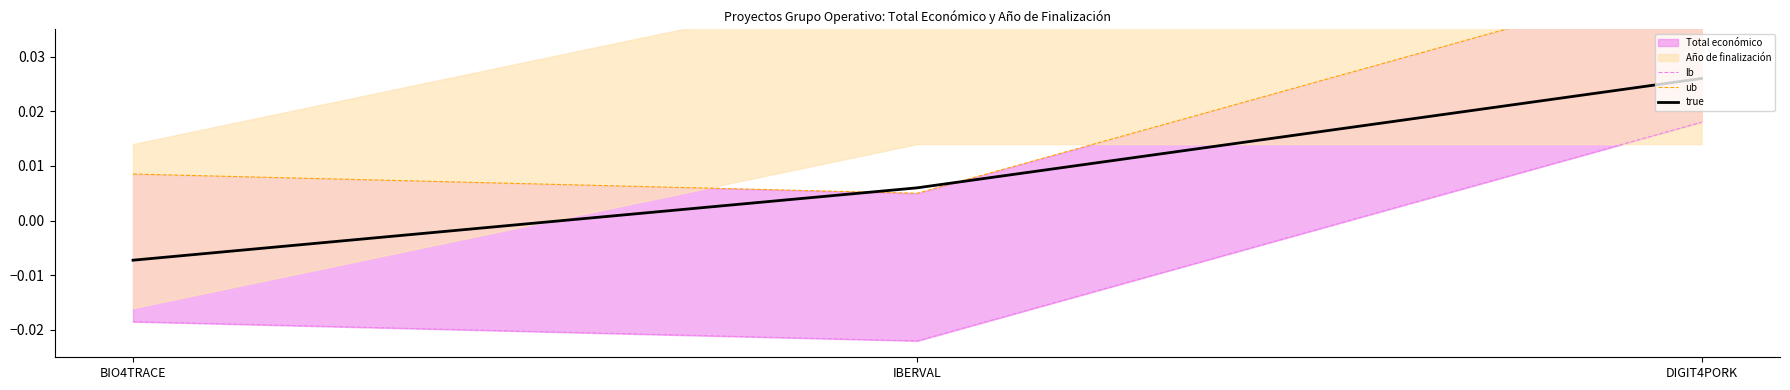

True or false: true has a value of -0.0 at BIO4TRACE.

True